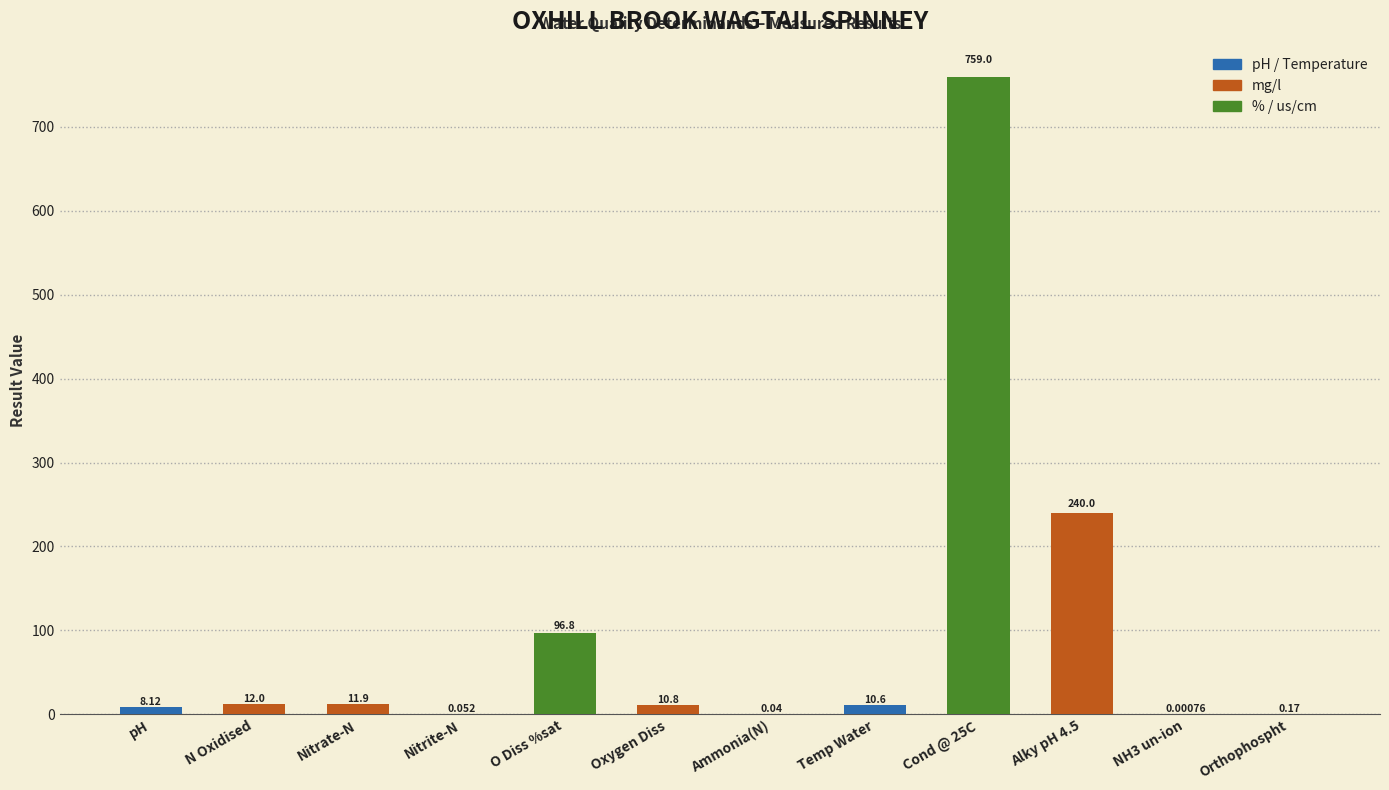

Where does the data first go above 10?

N Oxidised